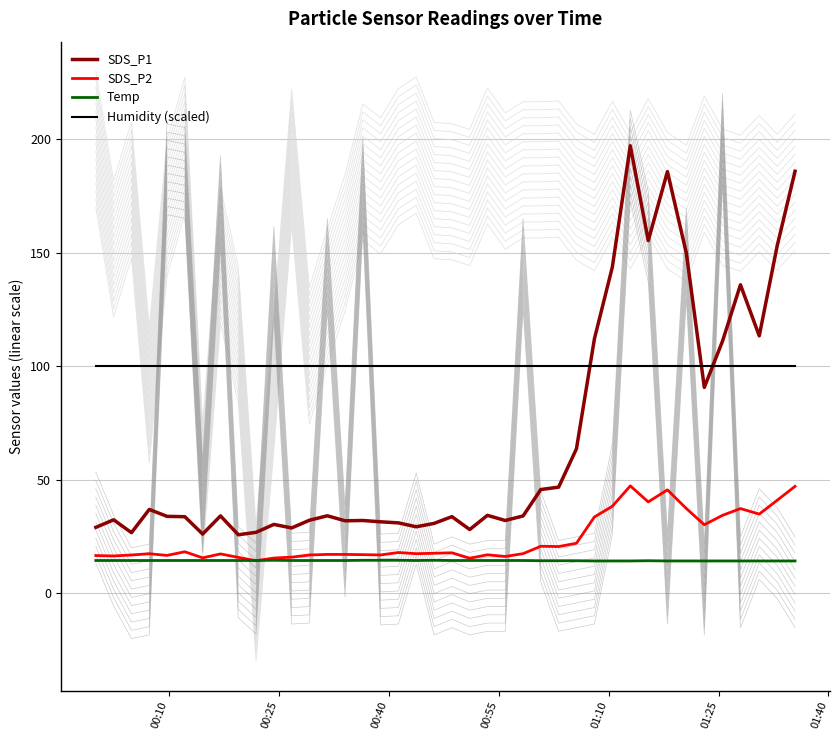

What is the maximum value shown in the chart?

197.2